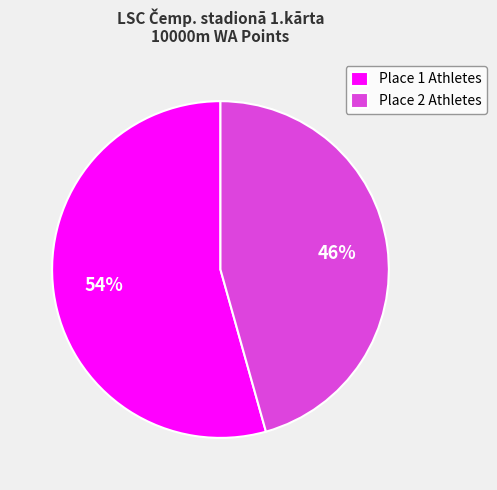

Rank the categories by value from highest to lowest.

Place 1 Athletes, Place 2 Athletes